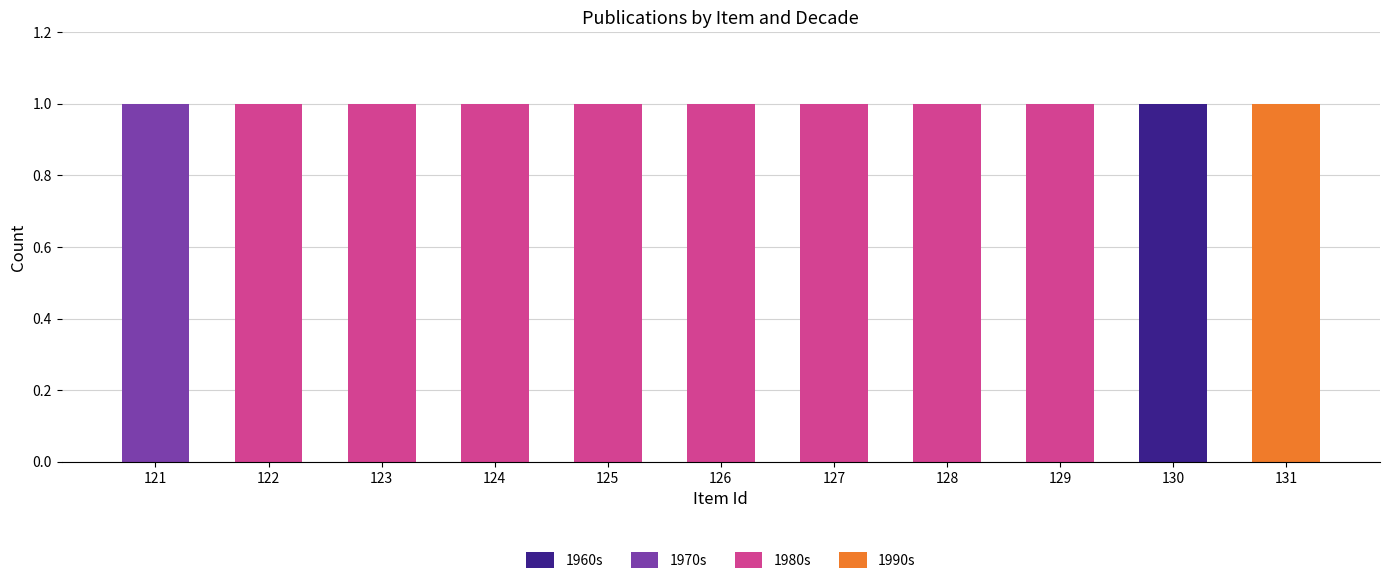

Does the chart contain stacked bars?

Yes